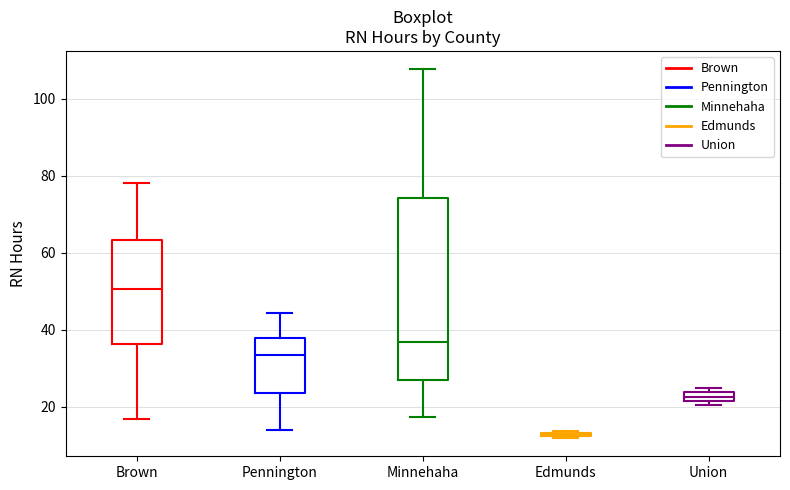

Where does the median line of the box for Minnehaha sit on the y-axis? The values are not printed on the chart, so give them approximately, as read against the axis.

36